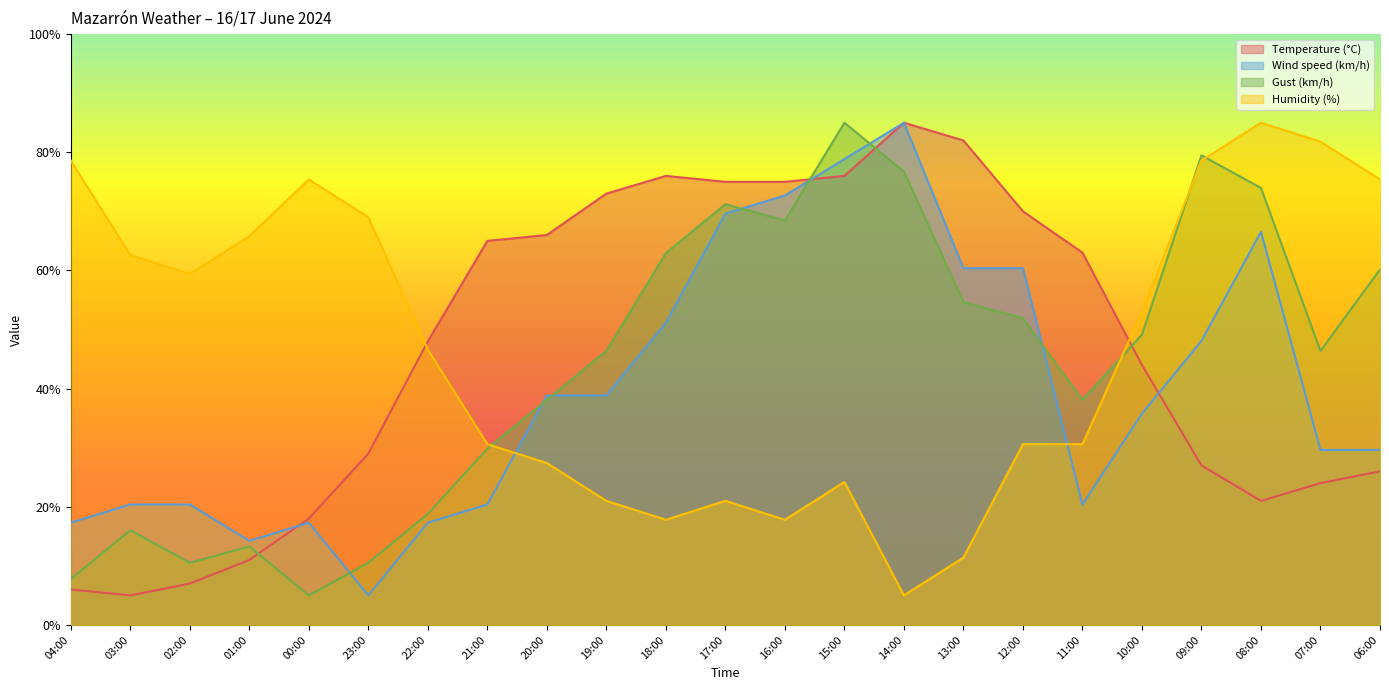

What is the spread (max minus min) of values at 06:00?

49.4